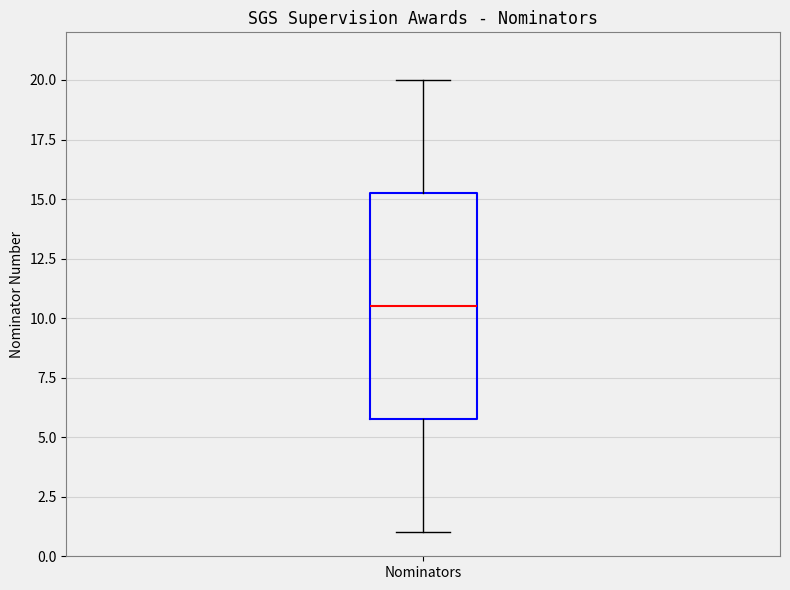

Read this box plot against the y-axis: the position of the median line, the range covered by the box, and the ends of both whiskers. The values are not printed on the chart, so give them approximately, as read against the axis.

median 10.5, box 6.0 to 15.5, whiskers 1.0 to 20.0